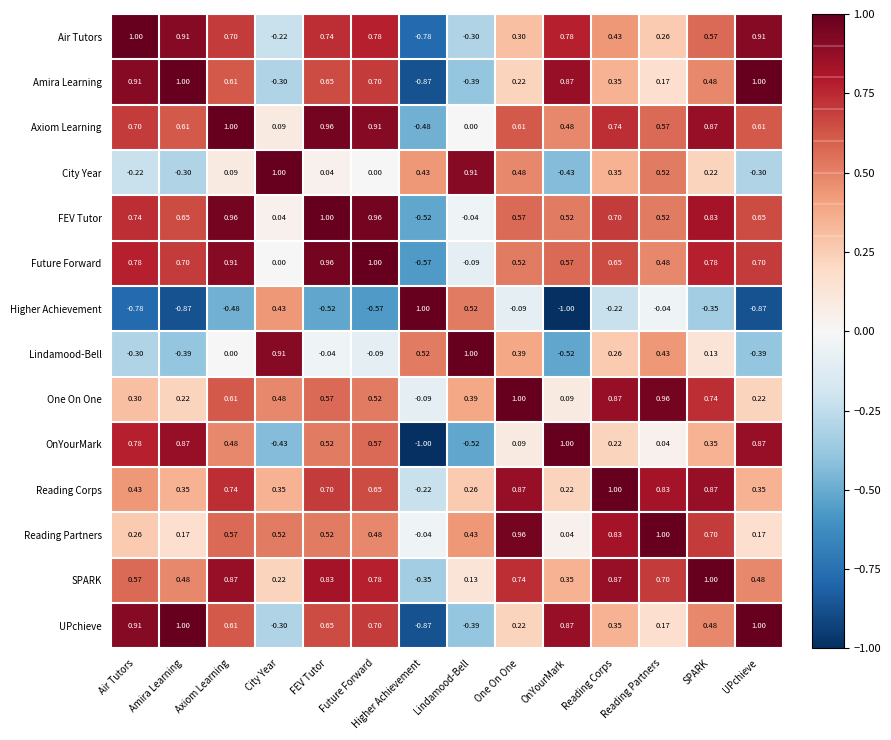

At which label is OnYourMark closest to 0?

Reading Partners